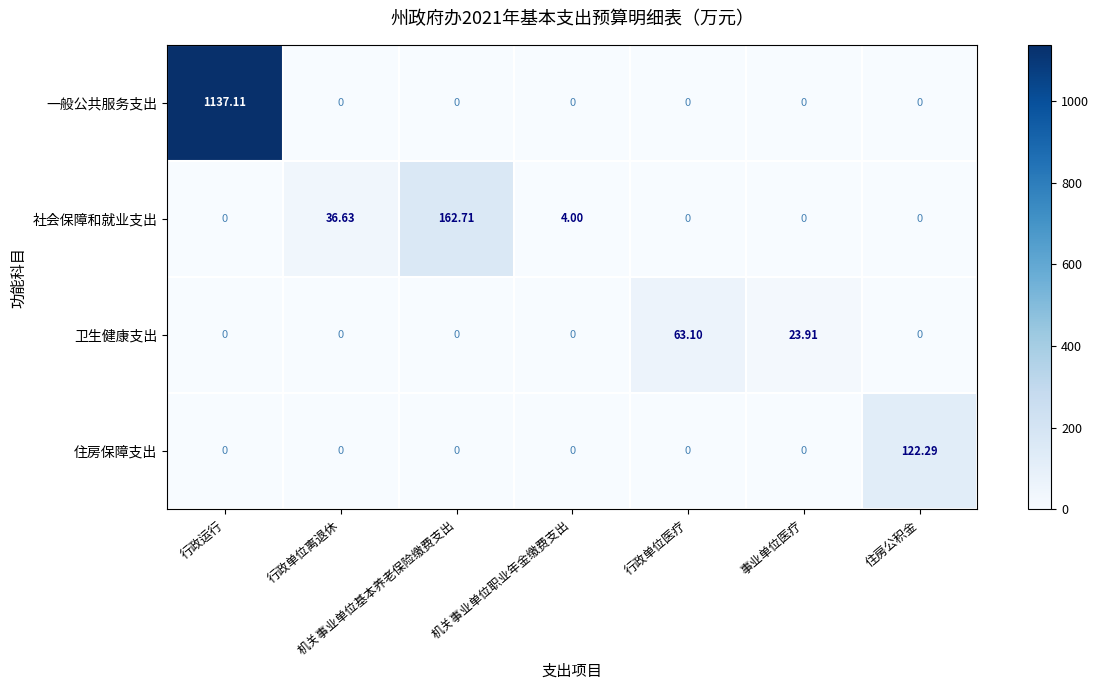

Which series has the widest spread of values?

一般公共服务支出